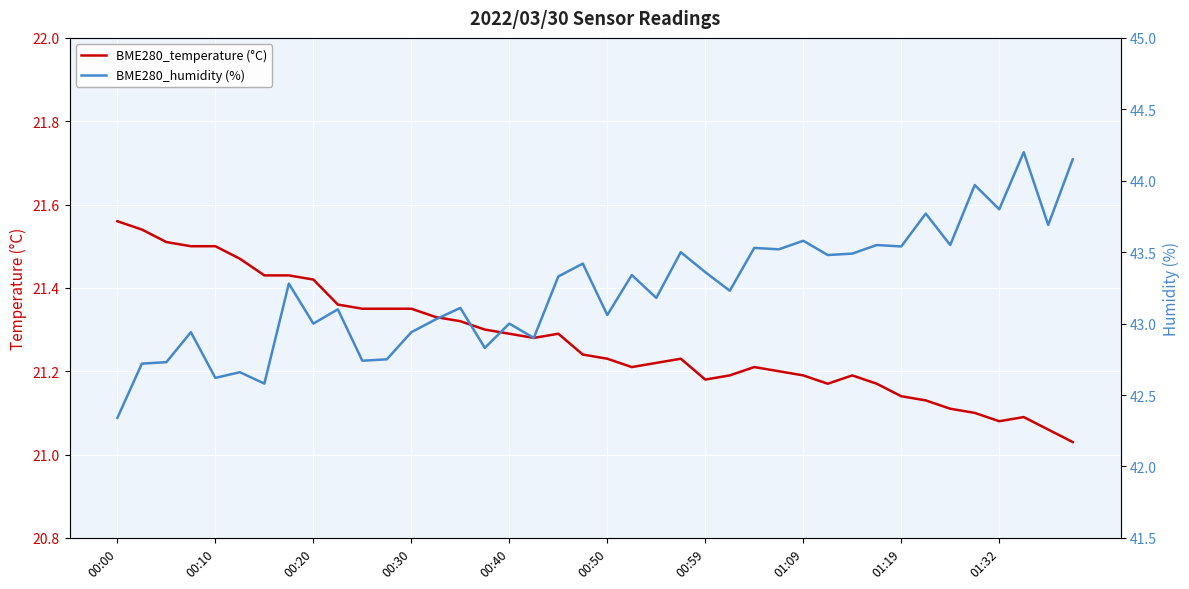

True or false: BME280_humidity (%) and BME280_temperature (°C) intersect in this chart.

False